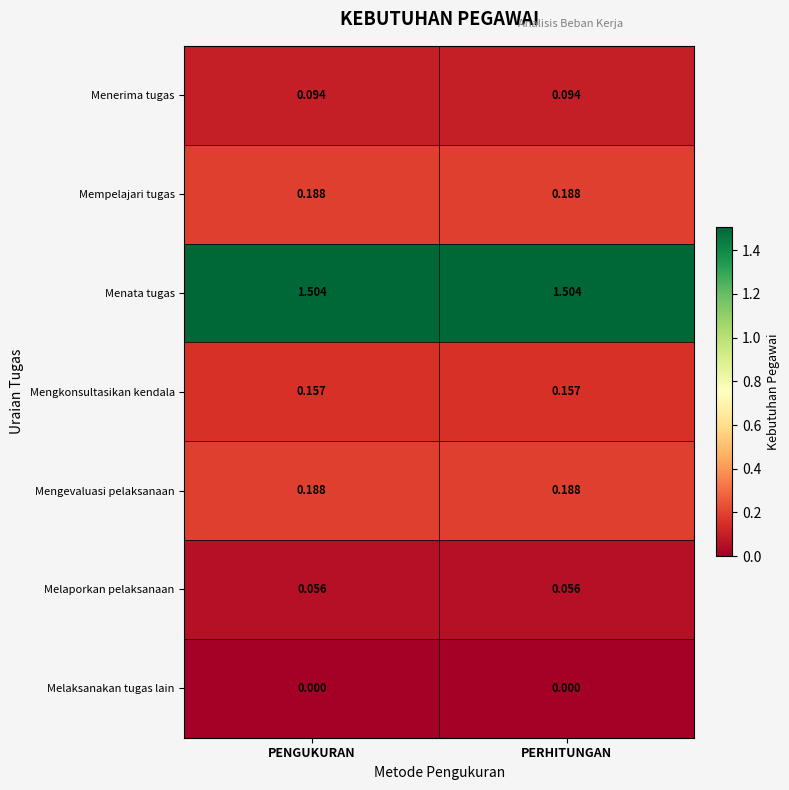

What is the total value across all series at PENGUKURAN?

2.2